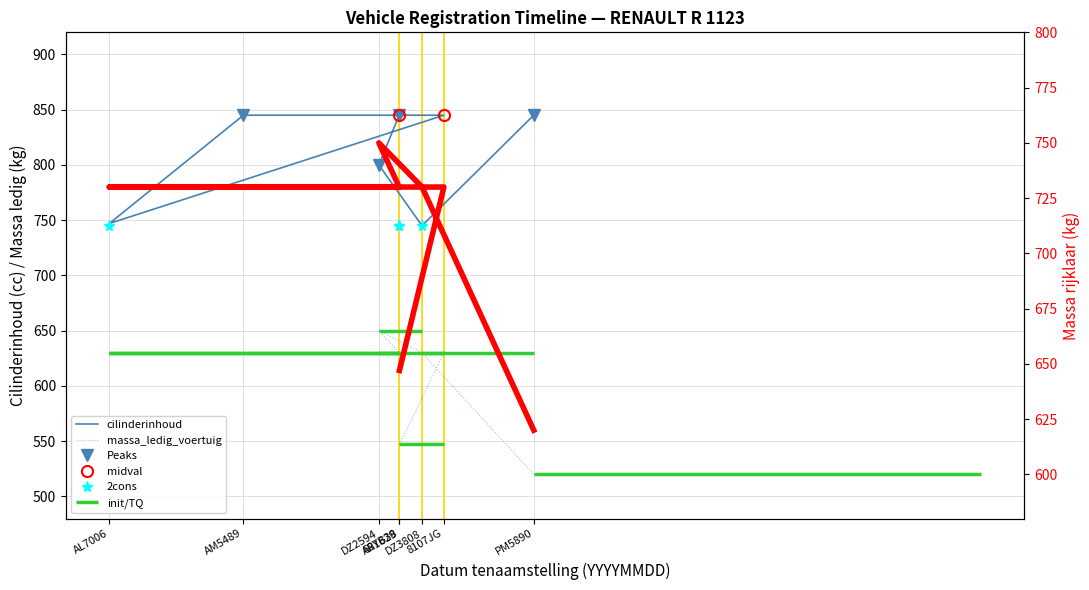

True or false: massa_ledig_voertuig and cilinderinhoud intersect in this chart.

False